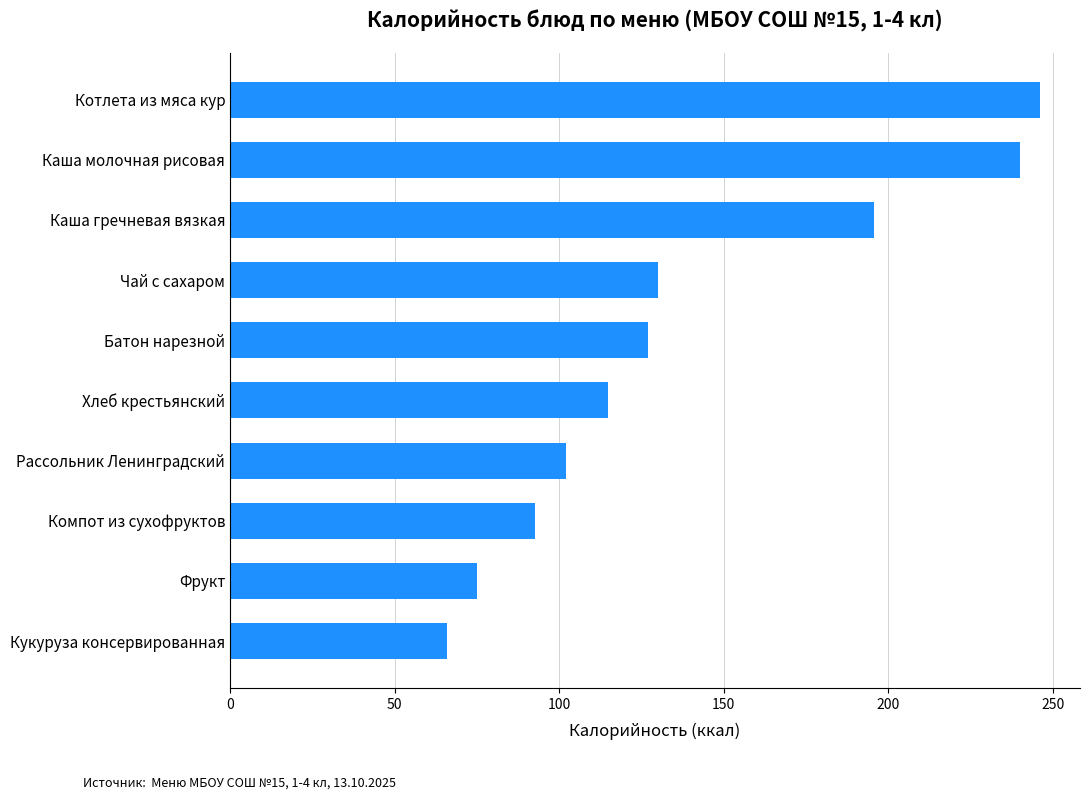

The chart shows a value of 63.5 at Батон нарезной. True or false?

False